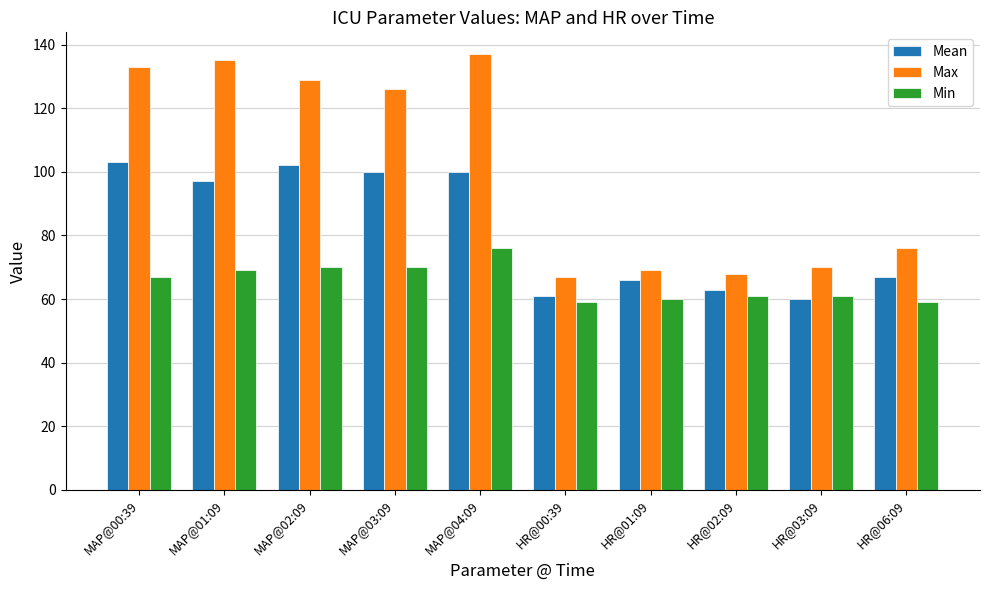

List the series in order of their peak value, highest first.

Max, Mean, Min